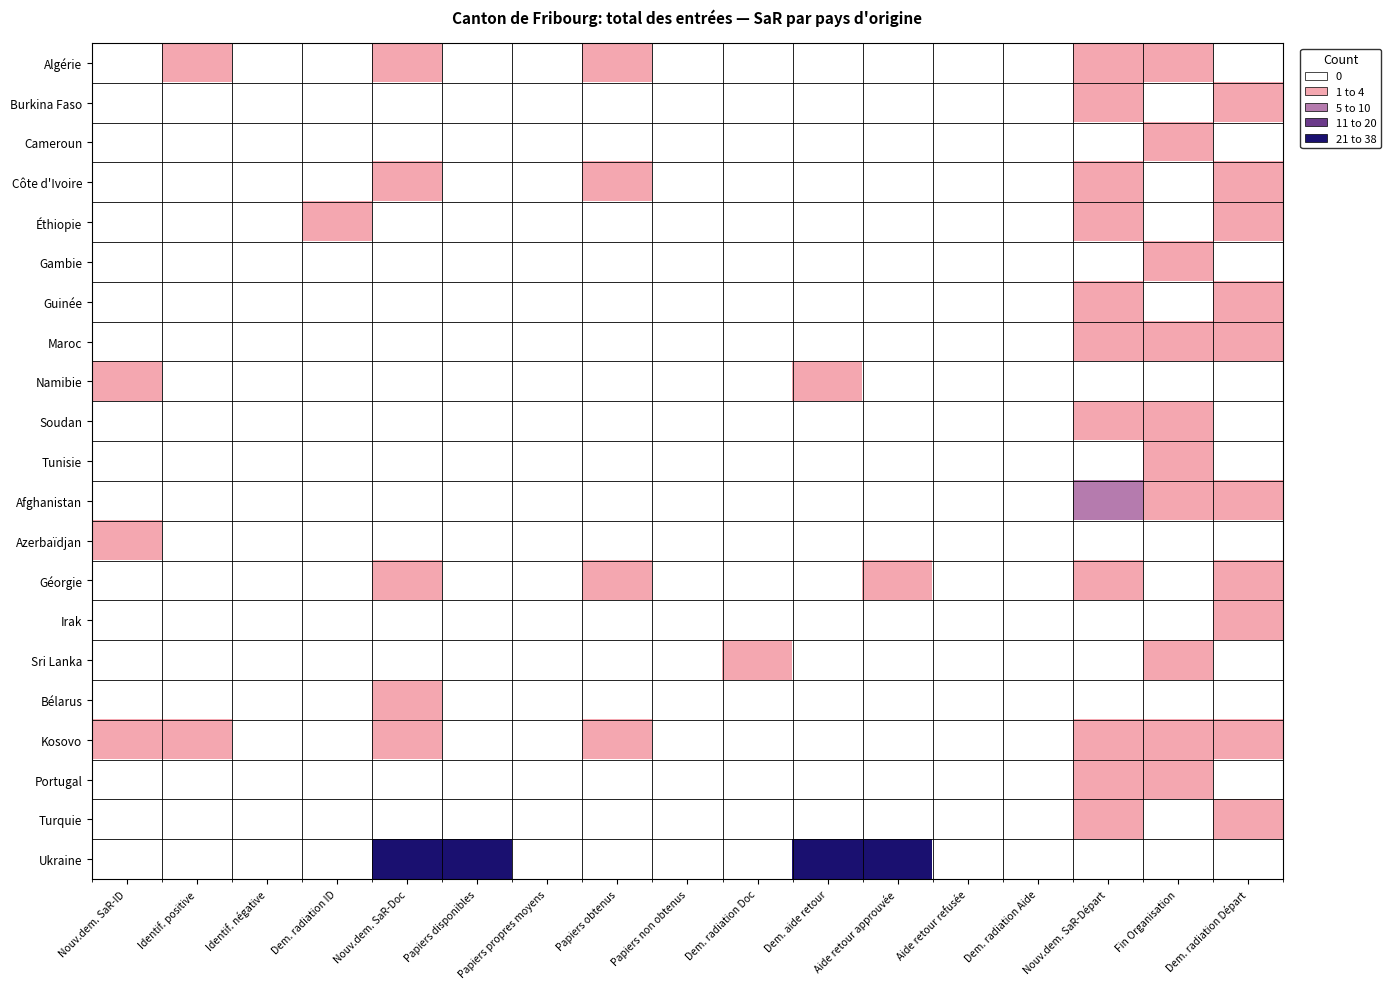

At which category does the chart reach its peak across all series?

Dem. aide retour